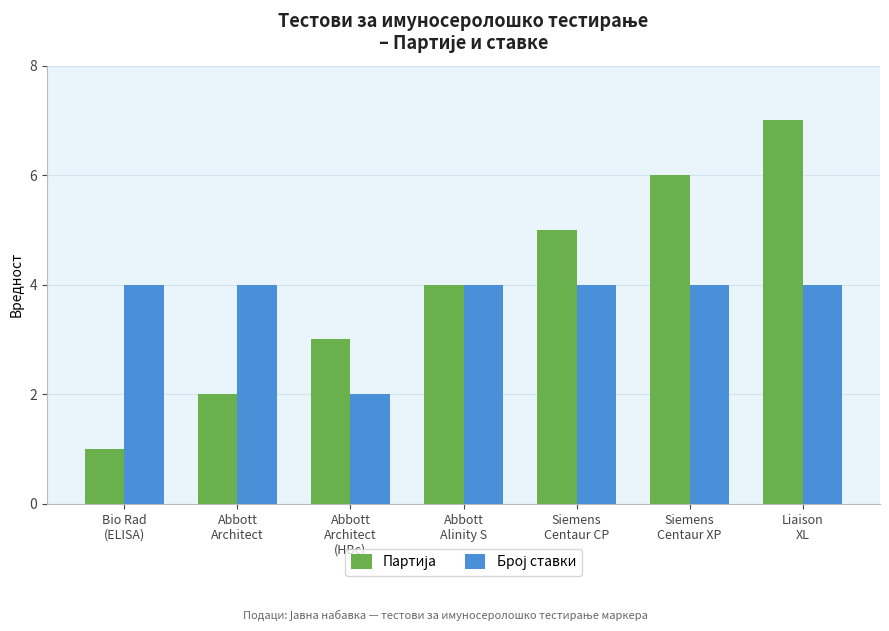

What is the greatest value displayed?

7